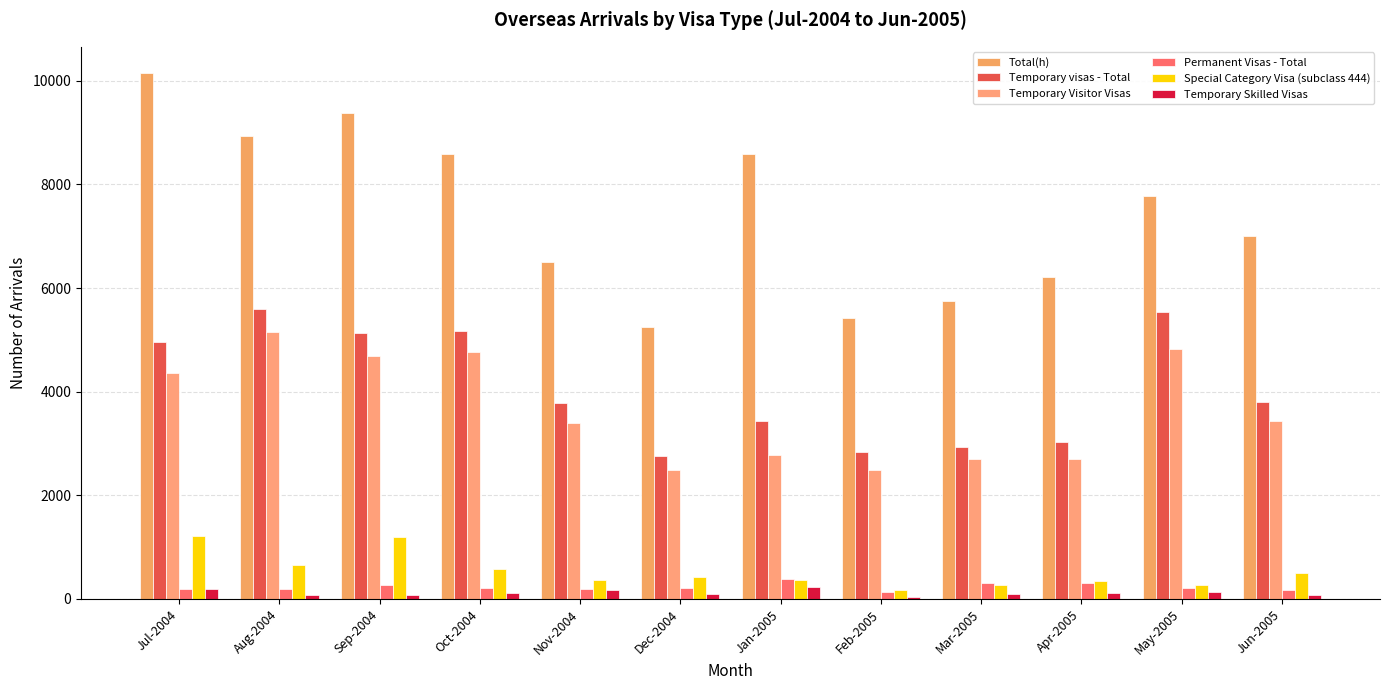

Where does the Temporary Skilled Visas series first go above 110?

Jul-2004